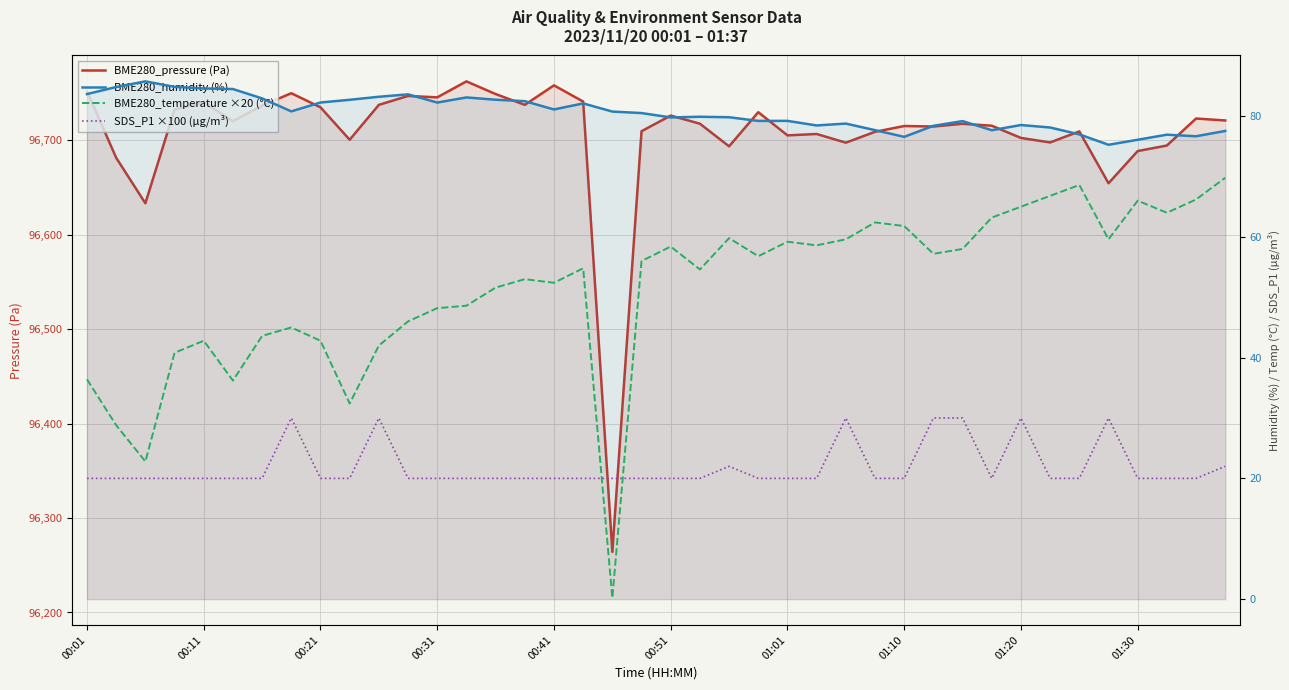

How many interior local valleys does the BME280_pressure (Pa) series have?

12